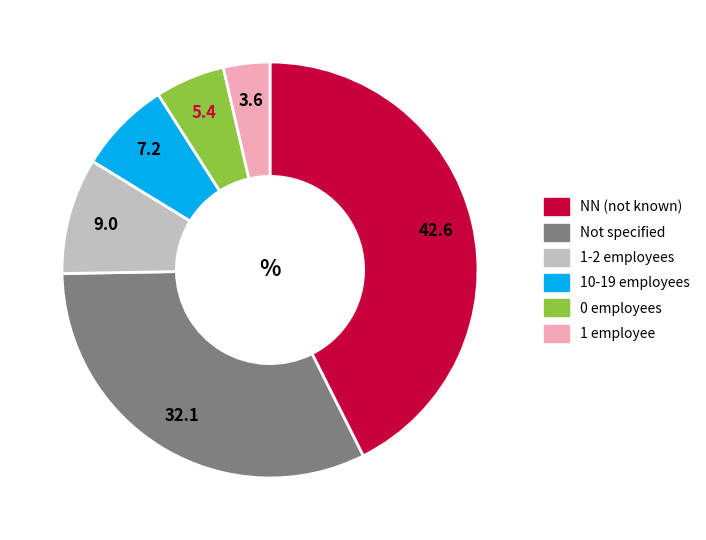

Between NN (not known) and 0 employees, which is larger?

NN (not known)